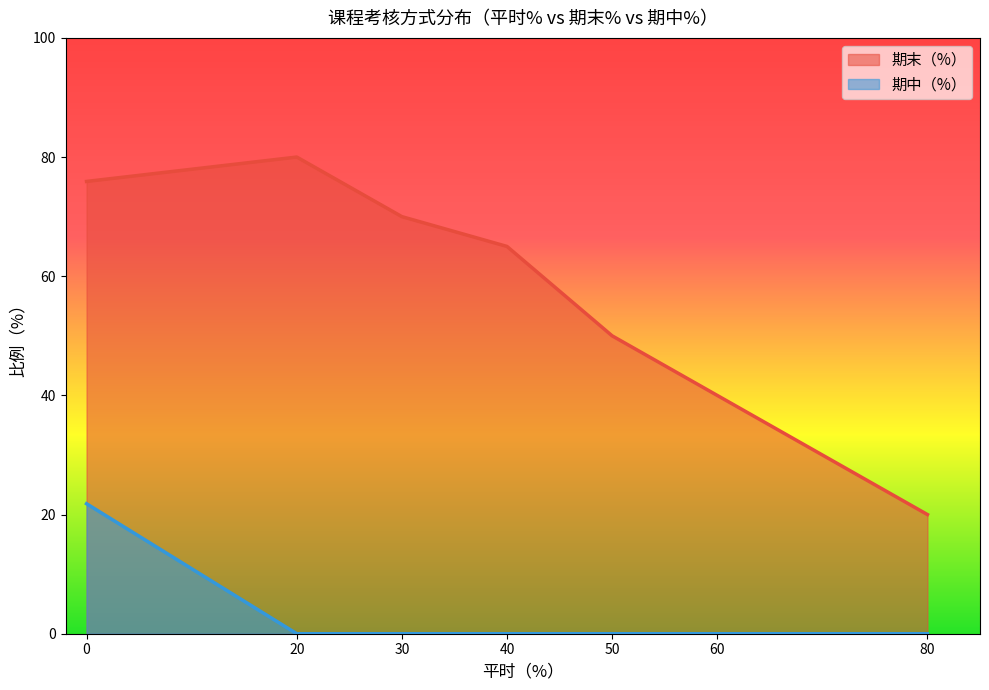

Is it true that 期末（%） equals 27 at 40?

False